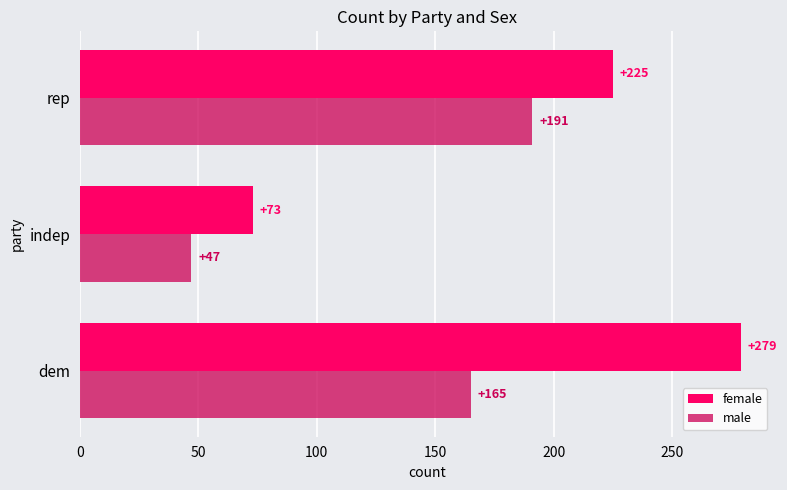

Count the female values in the range 73 to 279.

3